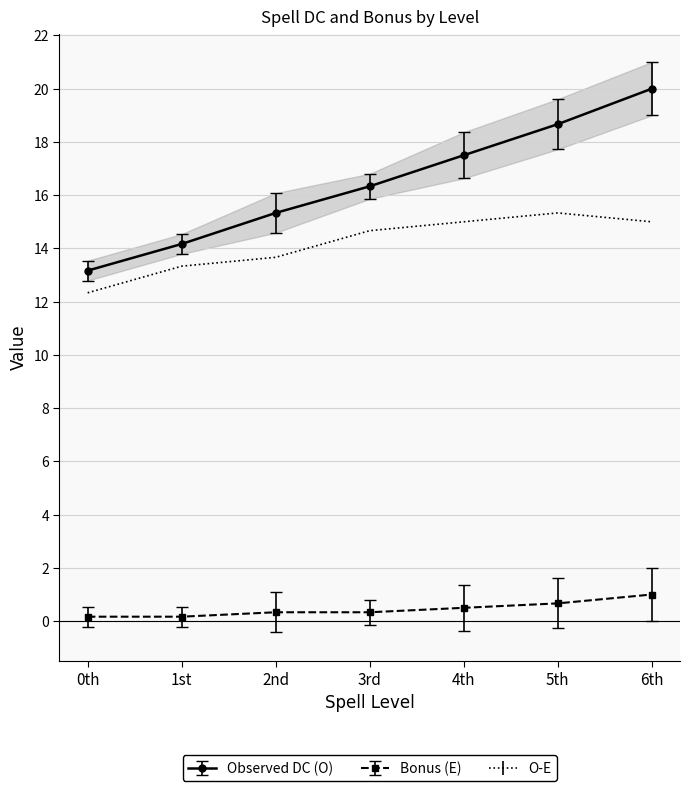

What is the minimum value for O-E?

12.3